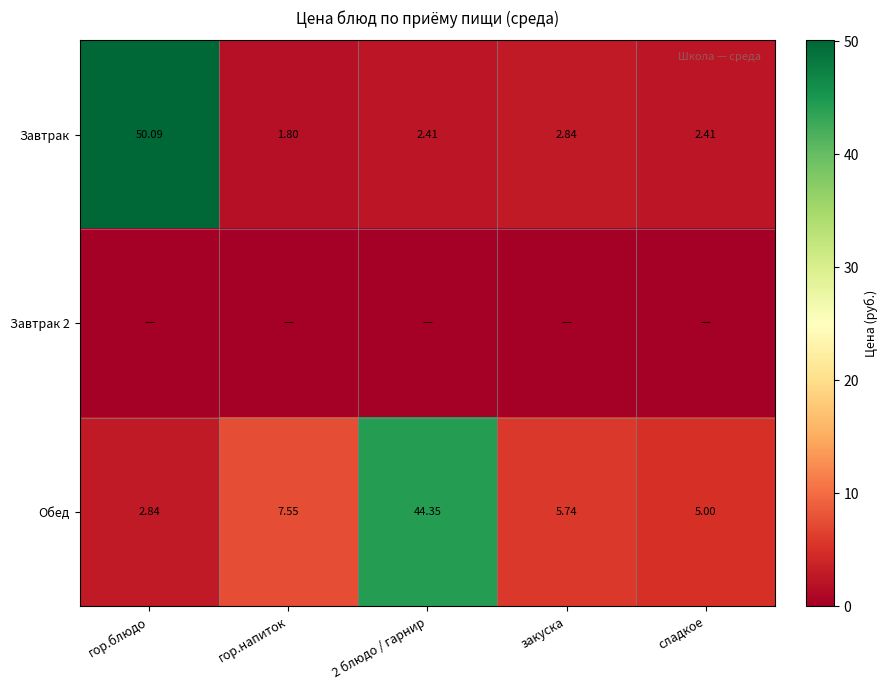

The Завтрак series shows 1.8 at гор.напиток. True or false?

True